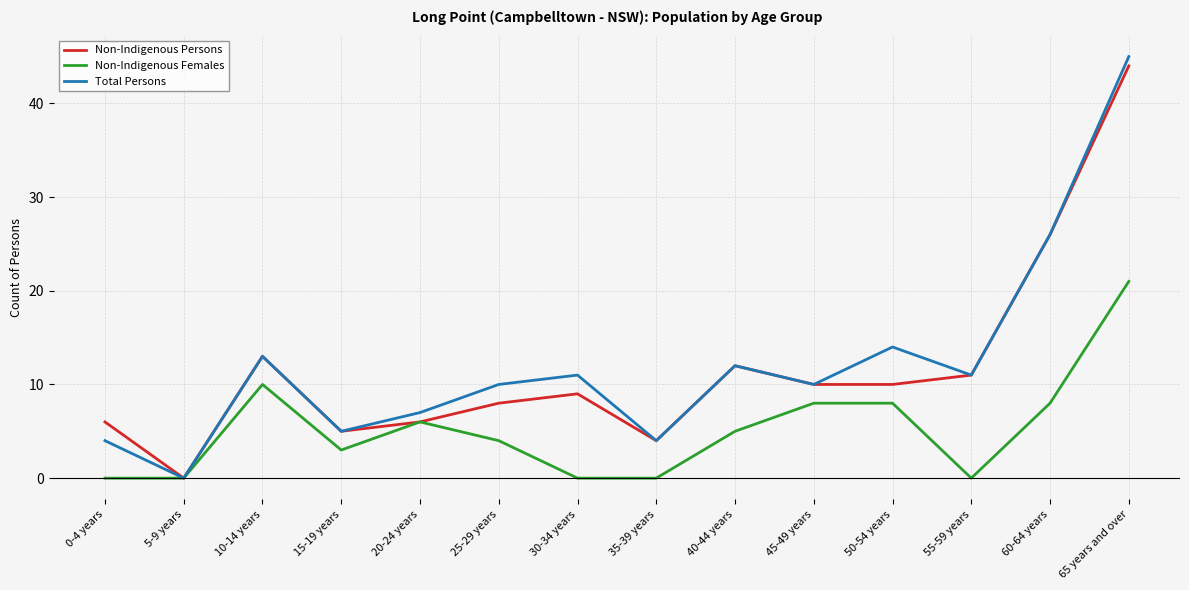

Is this an area chart (filled region under the line)?

No